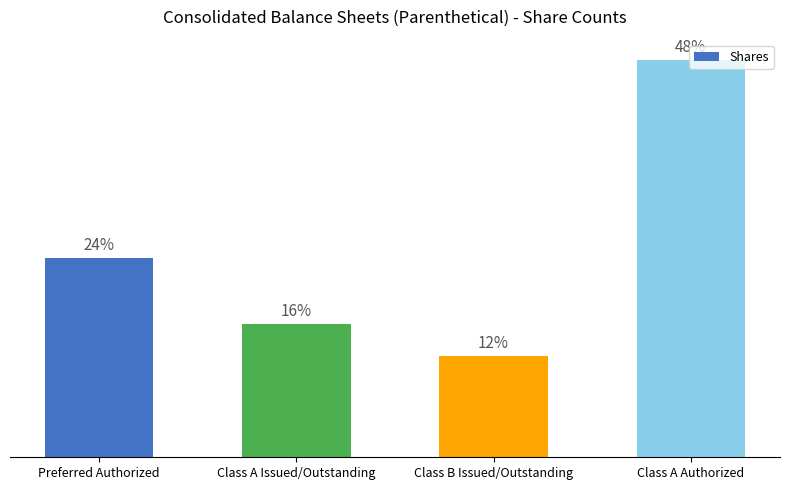

What is the ratio of the value at Class A Authorized to the value at Preferred Authorized?

2.0